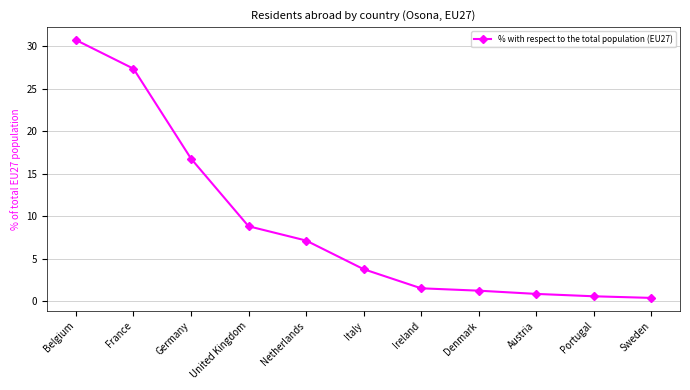

Reading right to left, extract all data points from this chart.

0.4	0.6	0.8	1.2	1.5	3.8	7.1	8.8	16.8	27.3	30.7